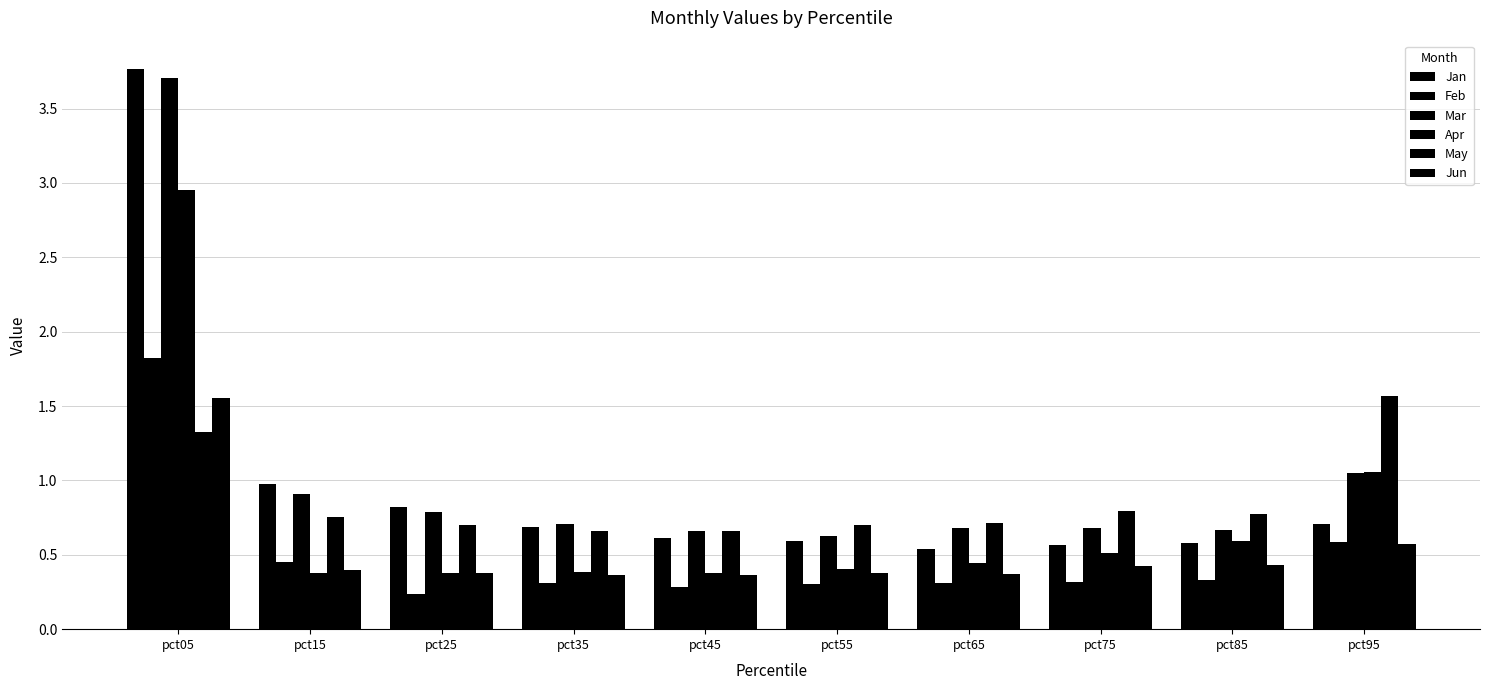

What is the difference between the Apr values at pct15 and pct75?

0.1